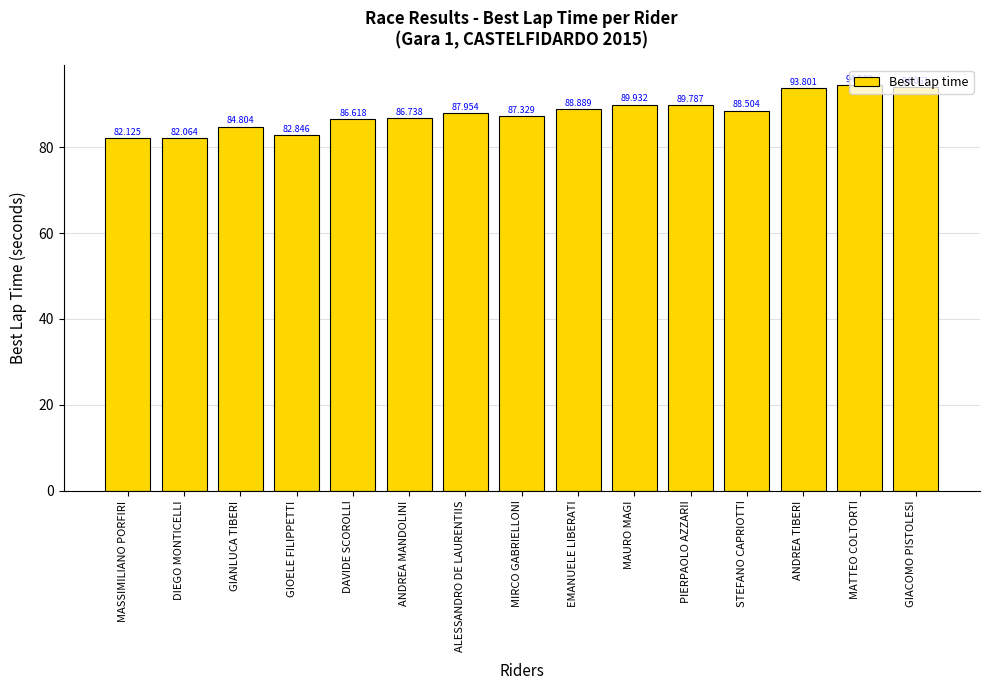

What is the label of the 14th bar from the right?

DIEGO MONTICELLI